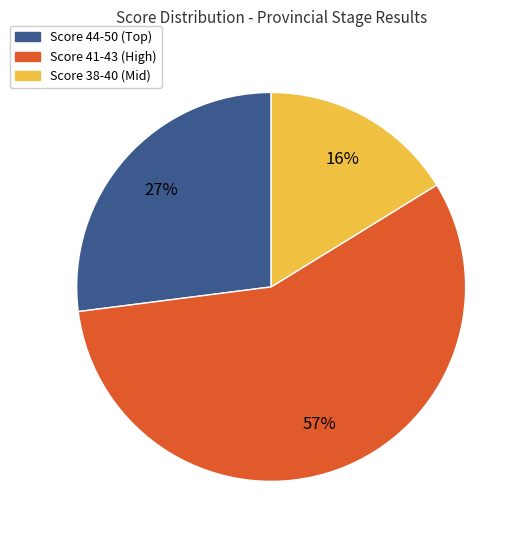

To the nearest percent, what is the difference between the largest and smallest slice percentages?

41%